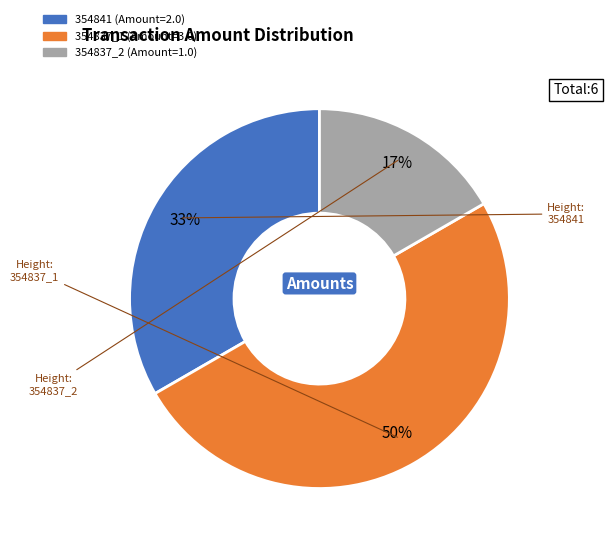

Which slice is the largest?

354837_1